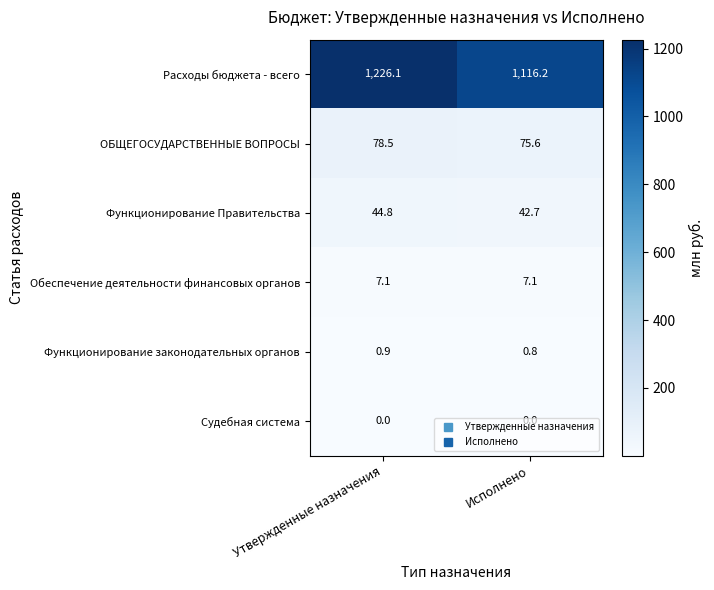

Where does the Функционирование Правительства series first go above 44?

Утвержденные назначения